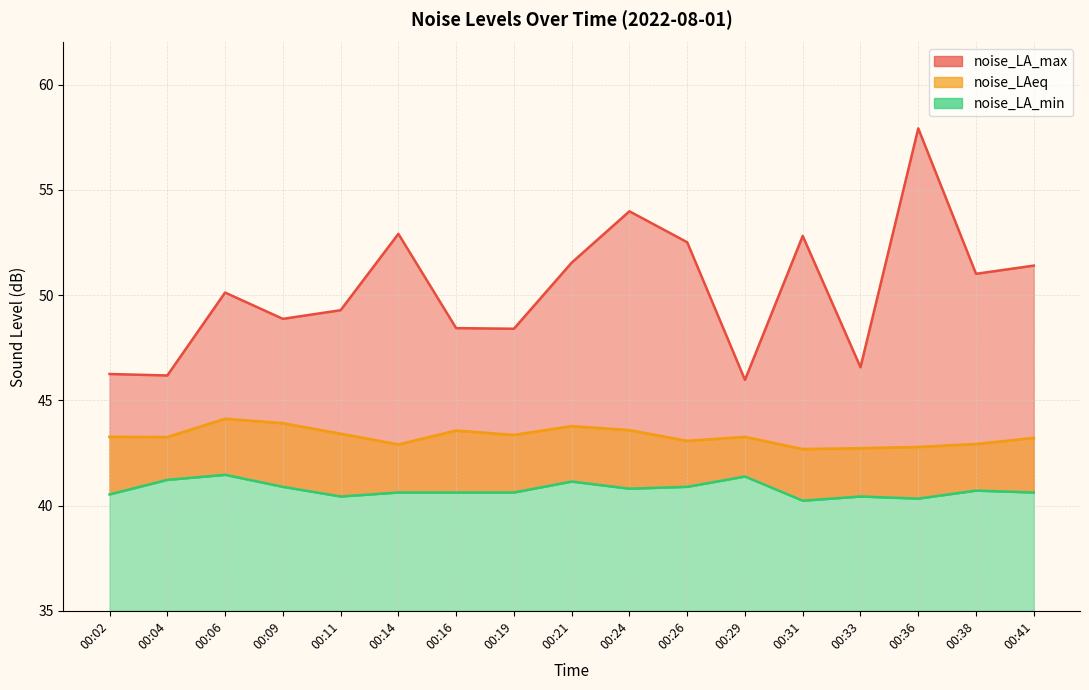

Which category has the lowest value across all series?

00:31